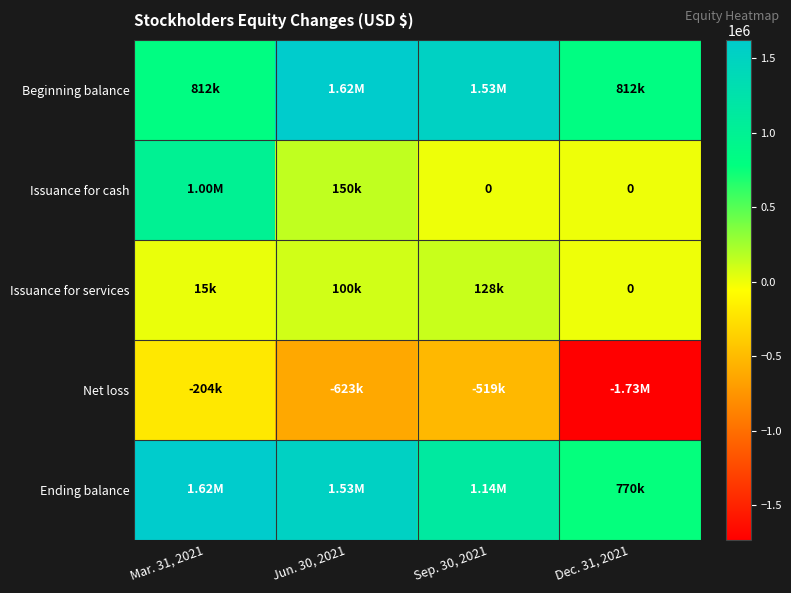

At which category does the chart reach its minimum across all series?

Dec. 31, 2021